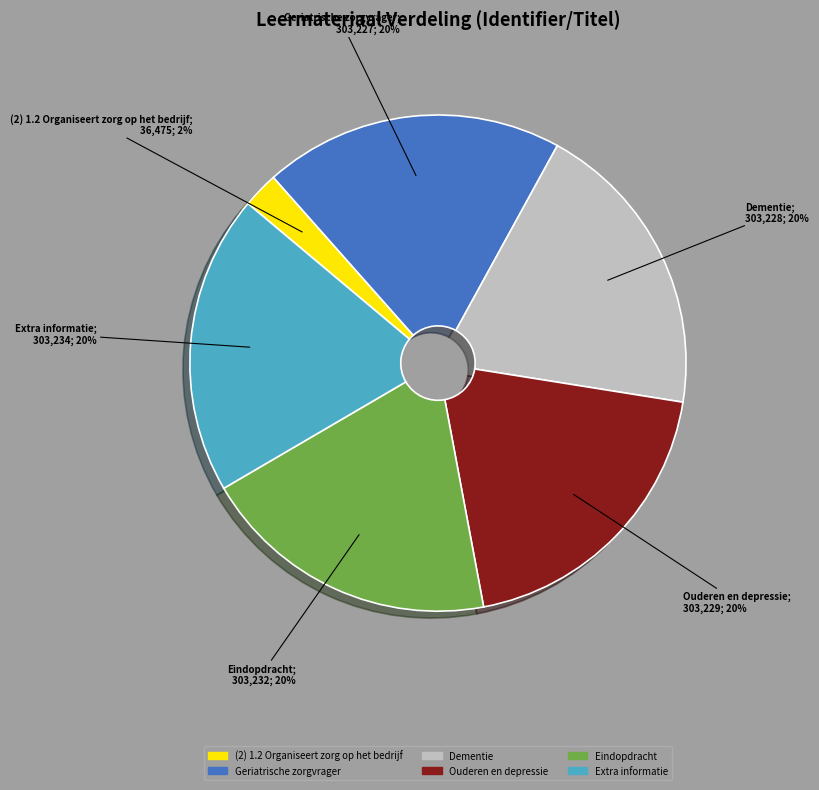

True or false: Ouderen en depressie accounts for 20% of the total.

True